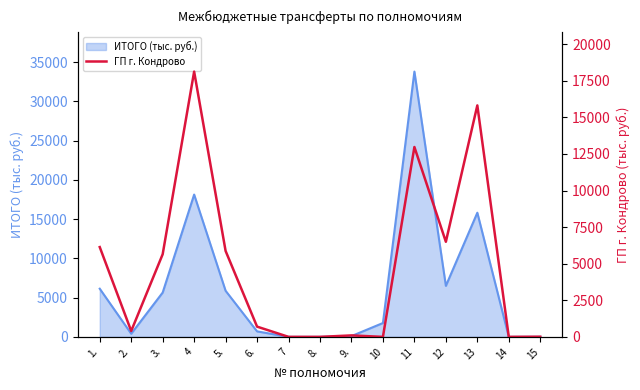

The value of ИТОГО (тыс. руб.) at 1. is 6136.0. True or false?

True